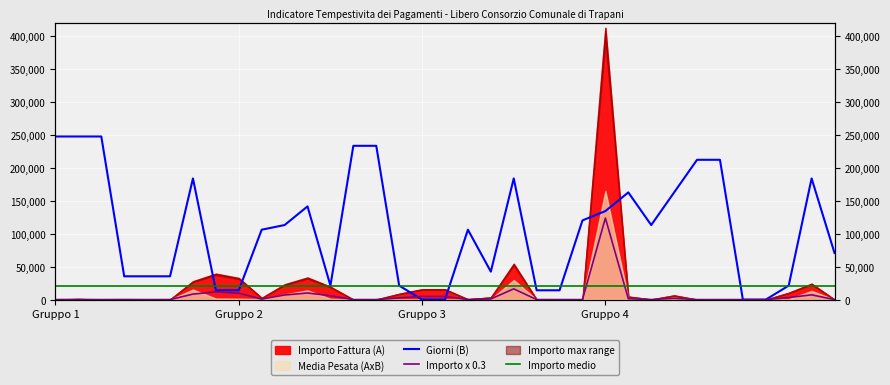

What is the value of the Giorni (B) point at the 15th from the left?

233170.5